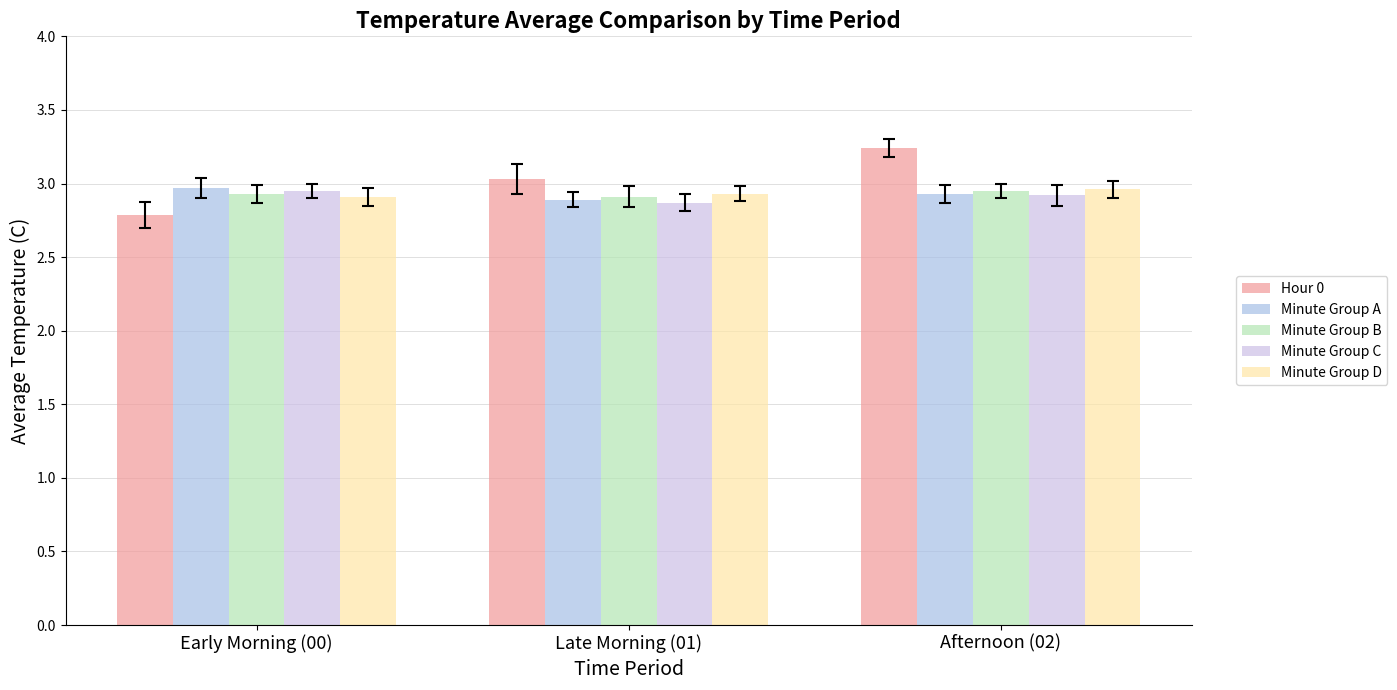

Does the chart contain stacked bars?

No